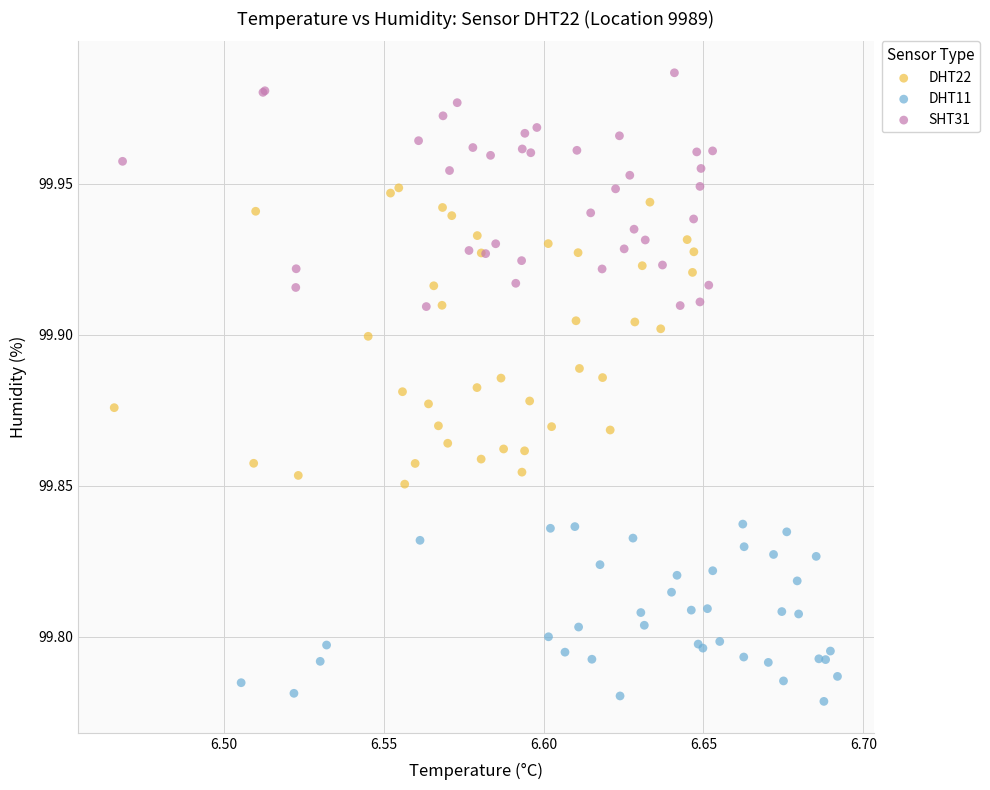

Which series reaches the minimum Y coordinate?

DHT11